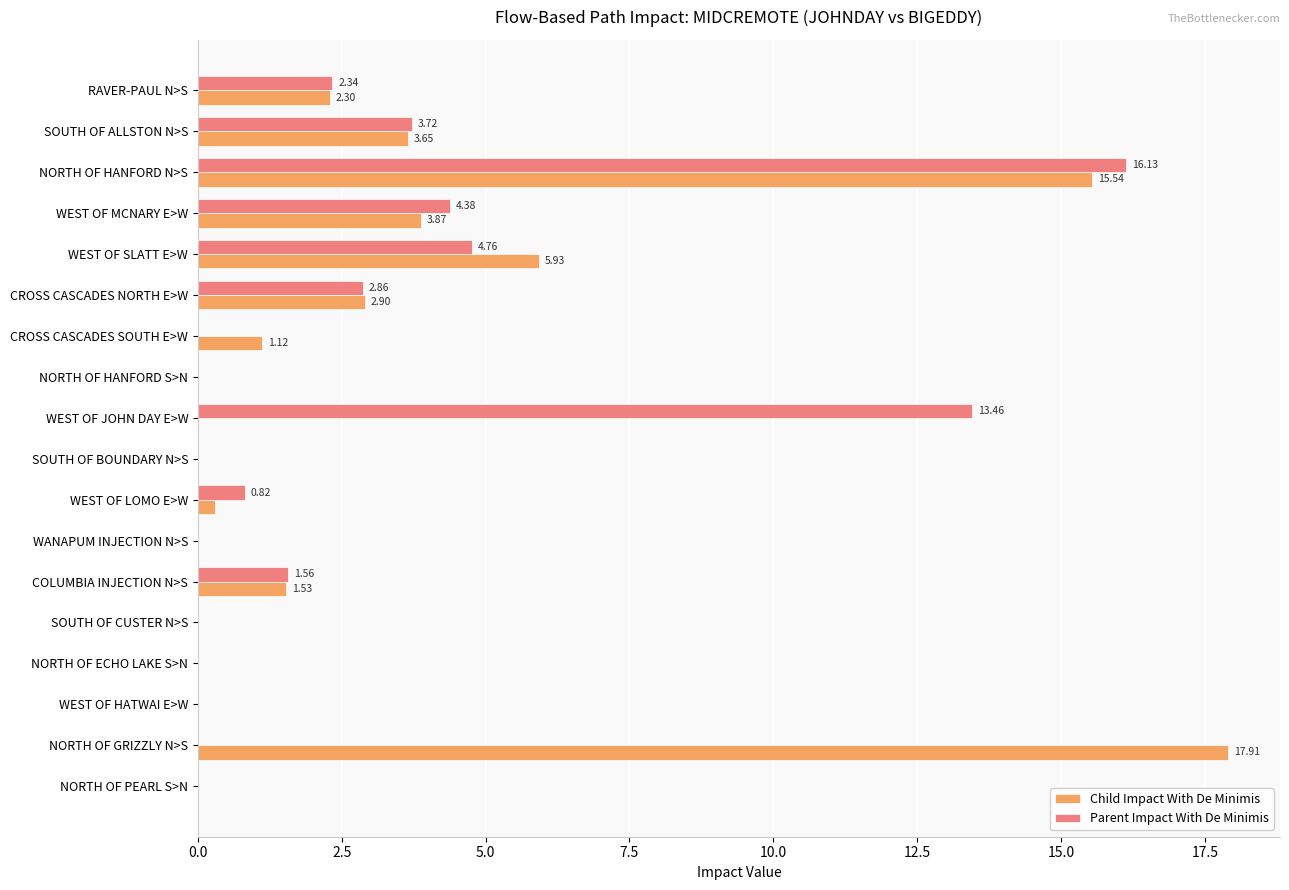

At which label does Child Impact With De Minimis reach its peak?

NORTH OF GRIZZLY N>S